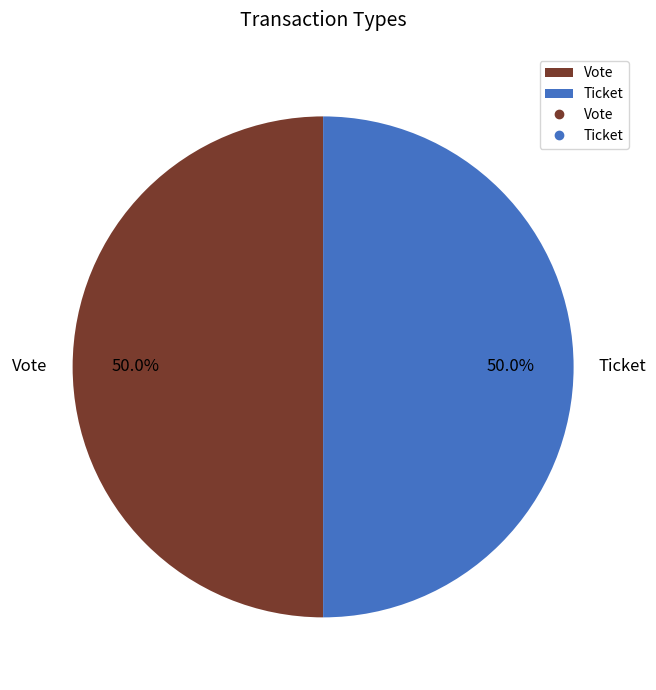

What portion of the pie excludes Ticket?

50.0%